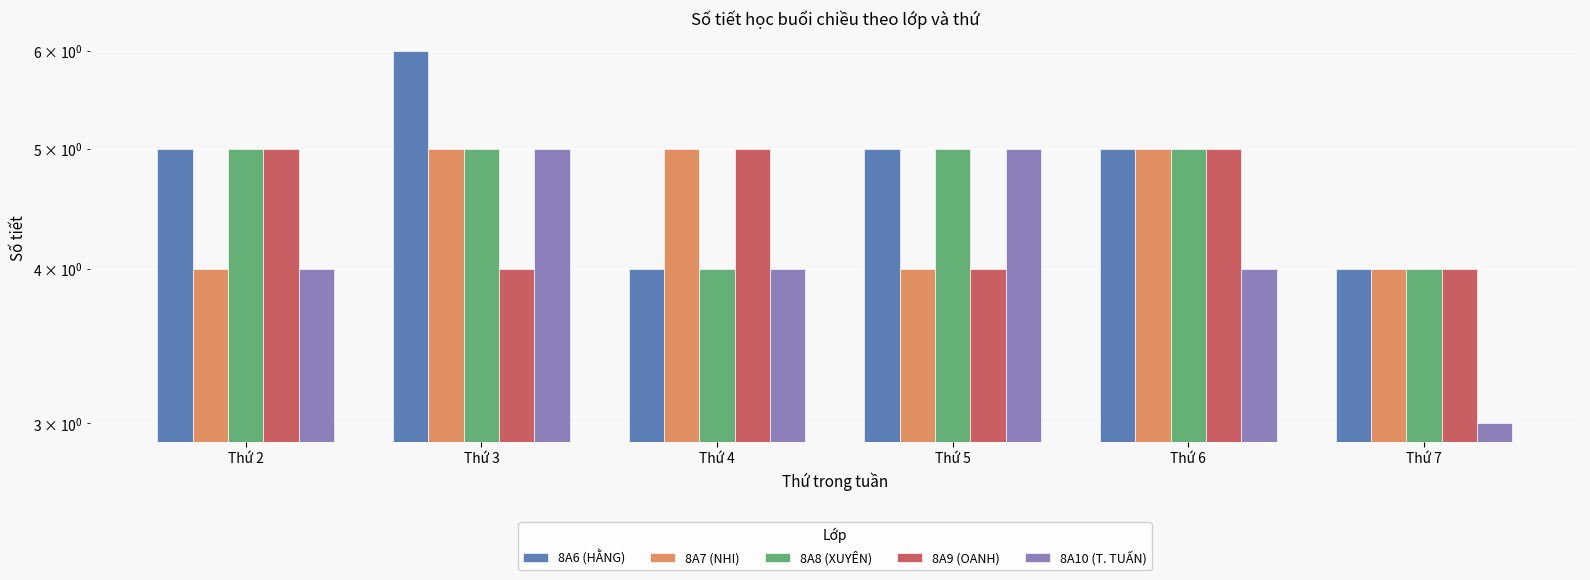

Reading right to left, list all the values displayed in this chart.

8A6 (HẰNG): 4	5	5	4	6	5
8A7 (NHI): 4	5	4	5	5	4
8A8 (XUYÊN): 4	5	5	4	5	5
8A9 (OANH): 4	5	4	5	4	5
8A10 (T. TUẤN): 3	4	5	4	5	4